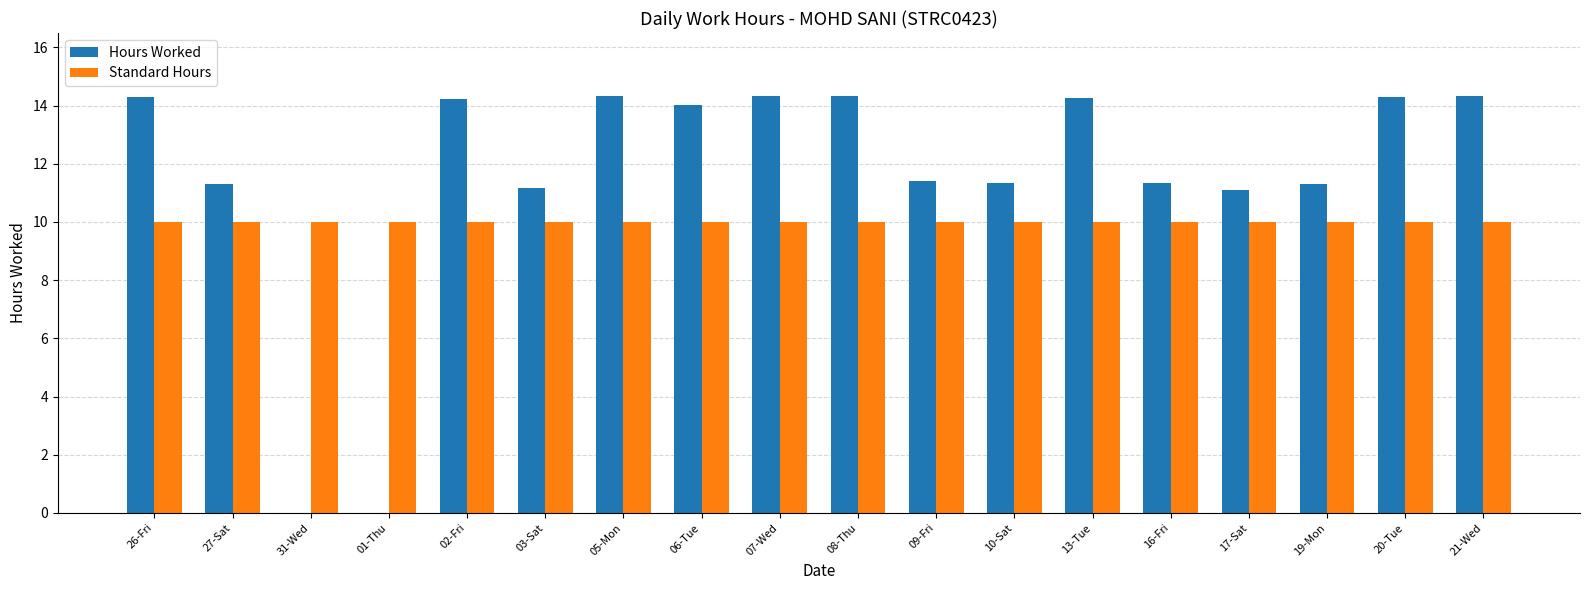

Which series changed the most between 03-Sat and 06-Tue?

Hours Worked